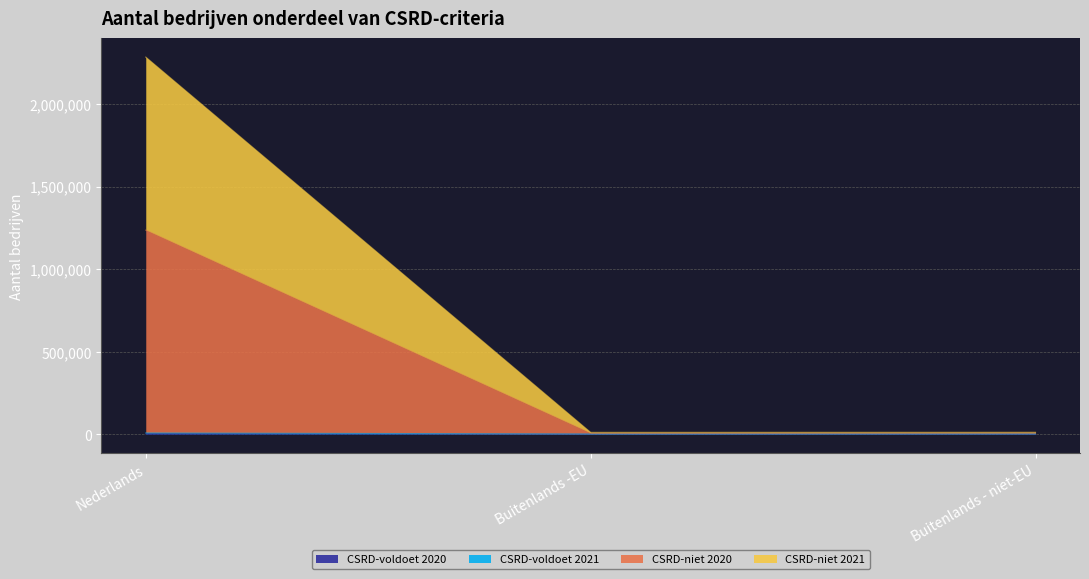

At which category is the sum across all series the highest?

Nederlands